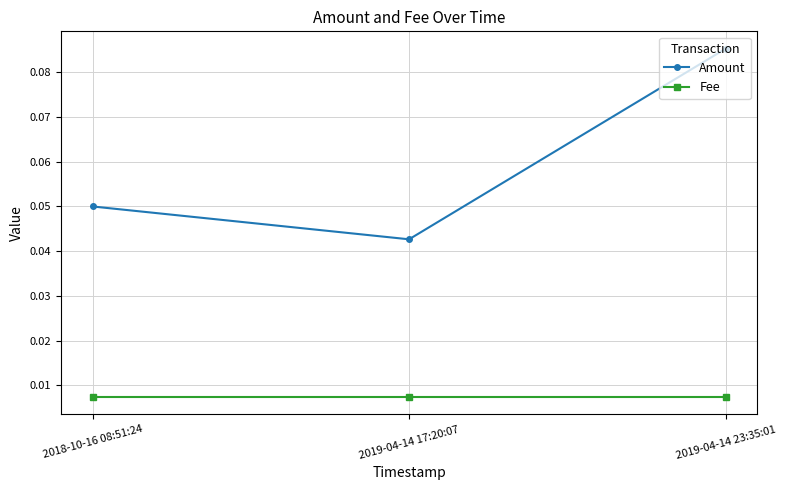

Does the chart display data point markers on the line(s)?

Yes